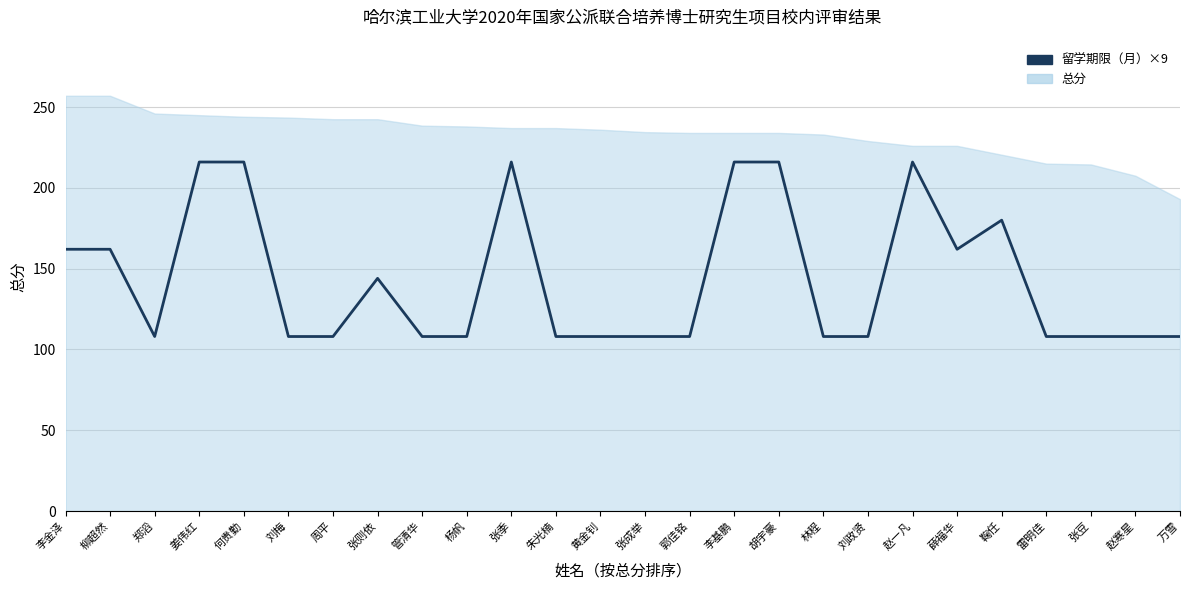

List the labels in order of value, smallest first.

郑滔, 刘梅, 周平, 管清华, 杨帆, 朱光楠, 黄金钊, 张成举, 郭佳铭, 林程, 刘政贤, 雷明佳, 张豆, 赵寒星, 万雪, 张则依, 李金泽, 柳超然, 薛福华, 鞠任, 姜伟红, 何贵勤, 张季, 李基鹏, 胡宇豪, 赵一凡